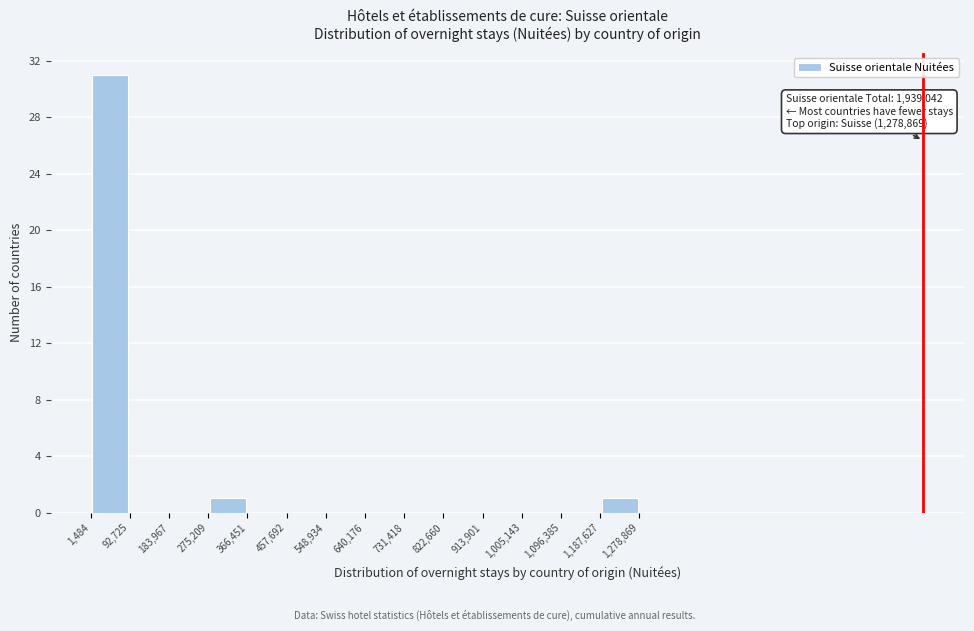

Over which range of the x-axis is the bar tallest?

1,484 to 92,725